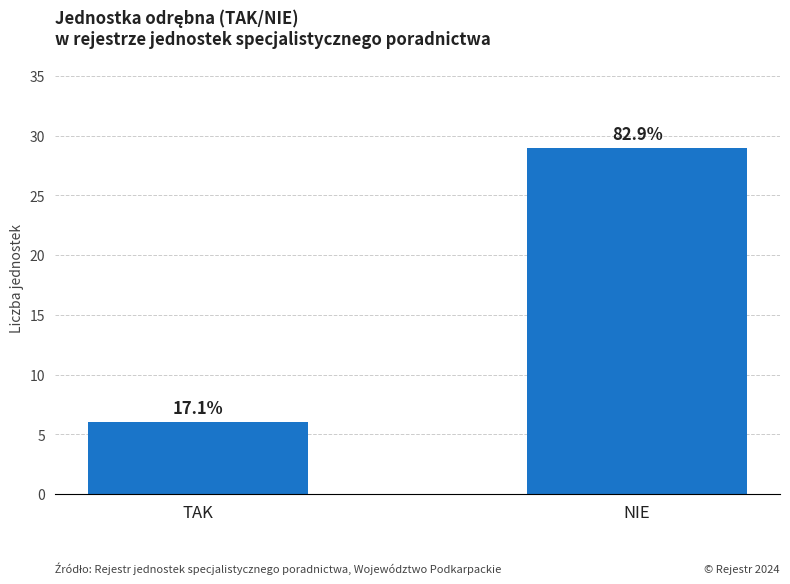

How many bars are there in total?

2